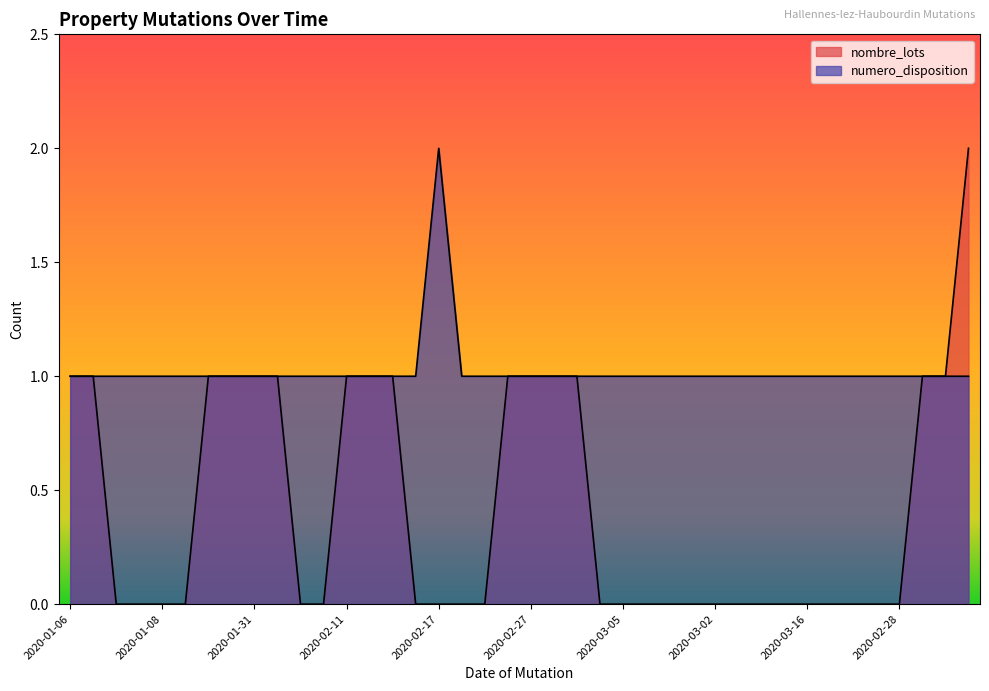

What is the difference between the maximum and minimum values in the nombre_lots series?

2